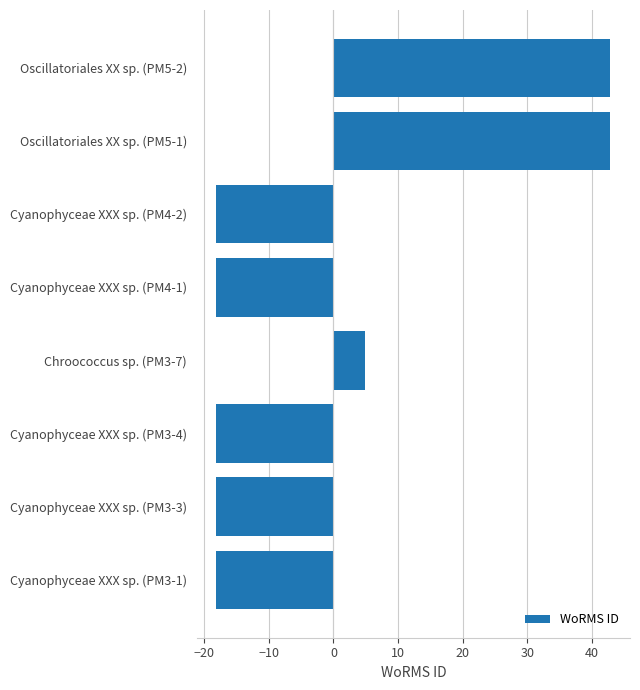

Read the value at Cyanophyceae XXX sp. (PM4-2).

-18.1